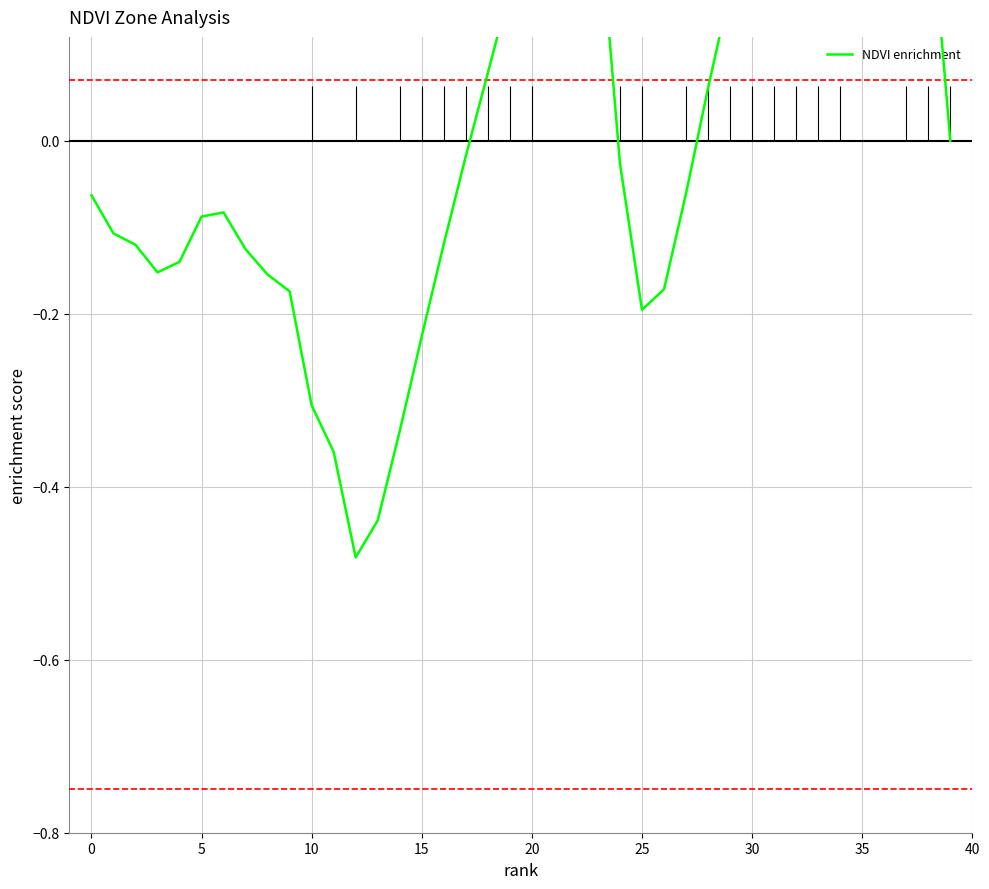

How many values are below 0?

23